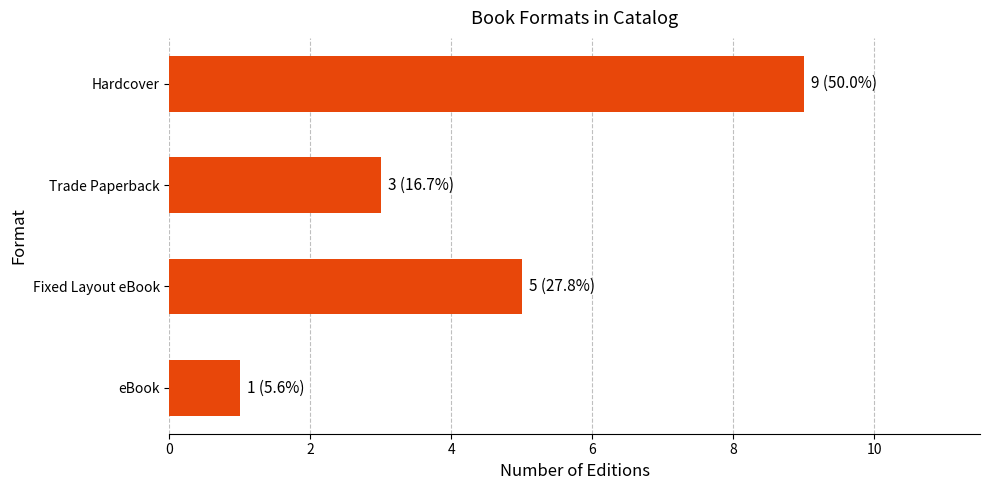

Are the bars horizontal?

Yes